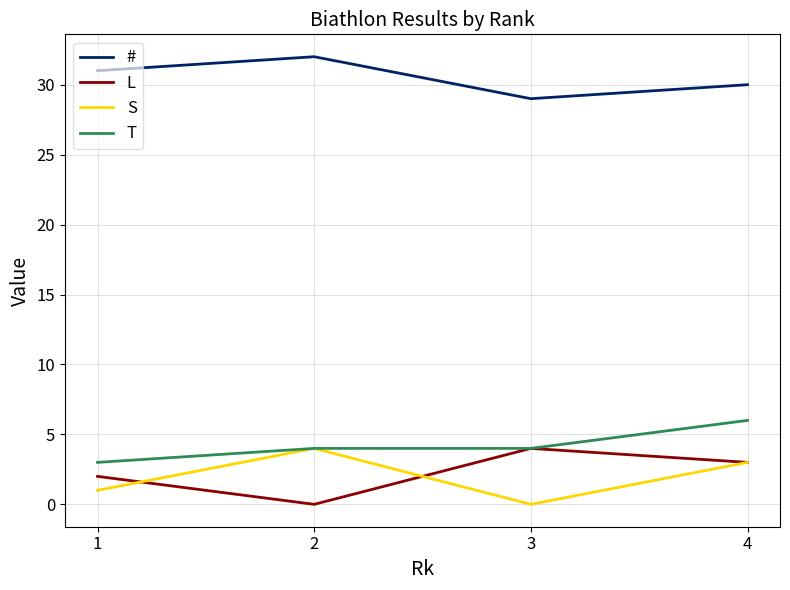

True or false: L and # intersect in this chart.

False